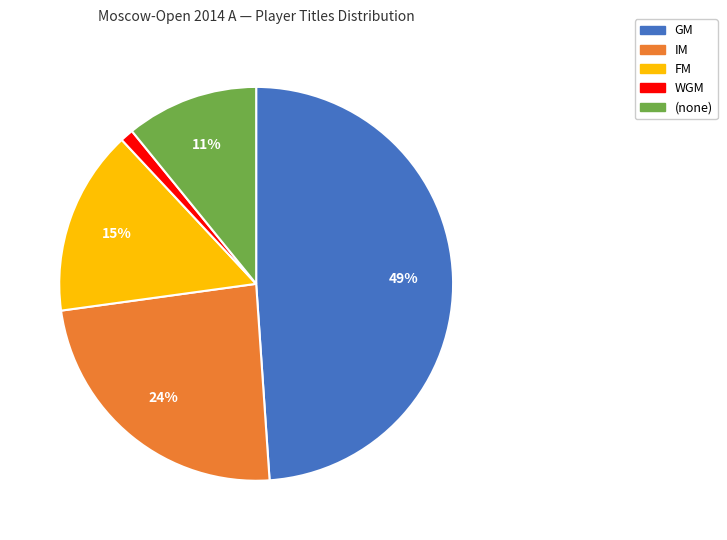

Is there any slice that represents more than half of the pie?

No